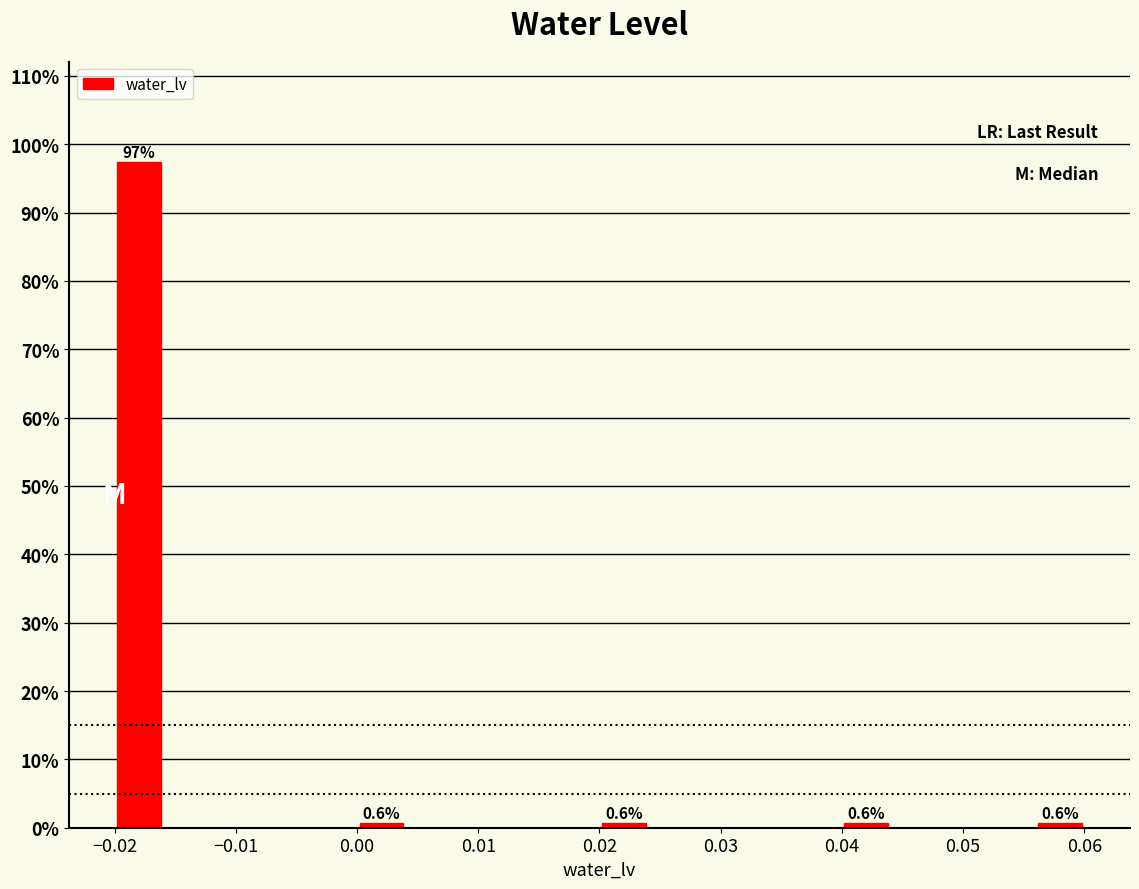

Which range on the x-axis has the tallest bar?

-0.020 to -0.016